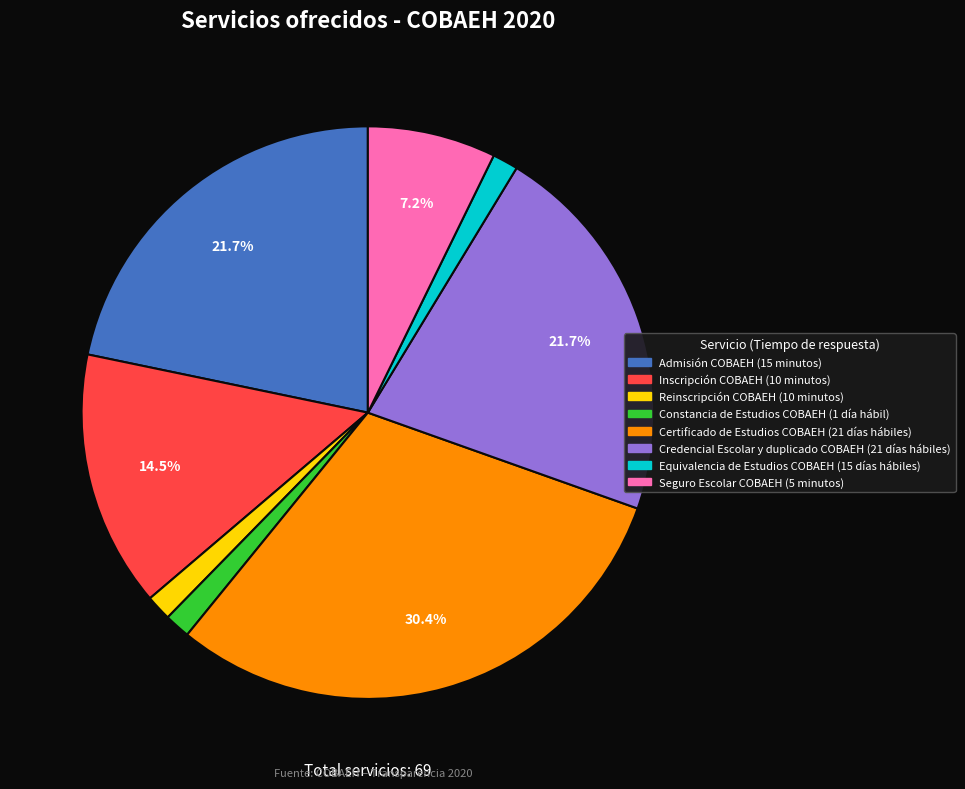

What is the largest slice in the pie chart?

Certificado de Estudios COBAEH